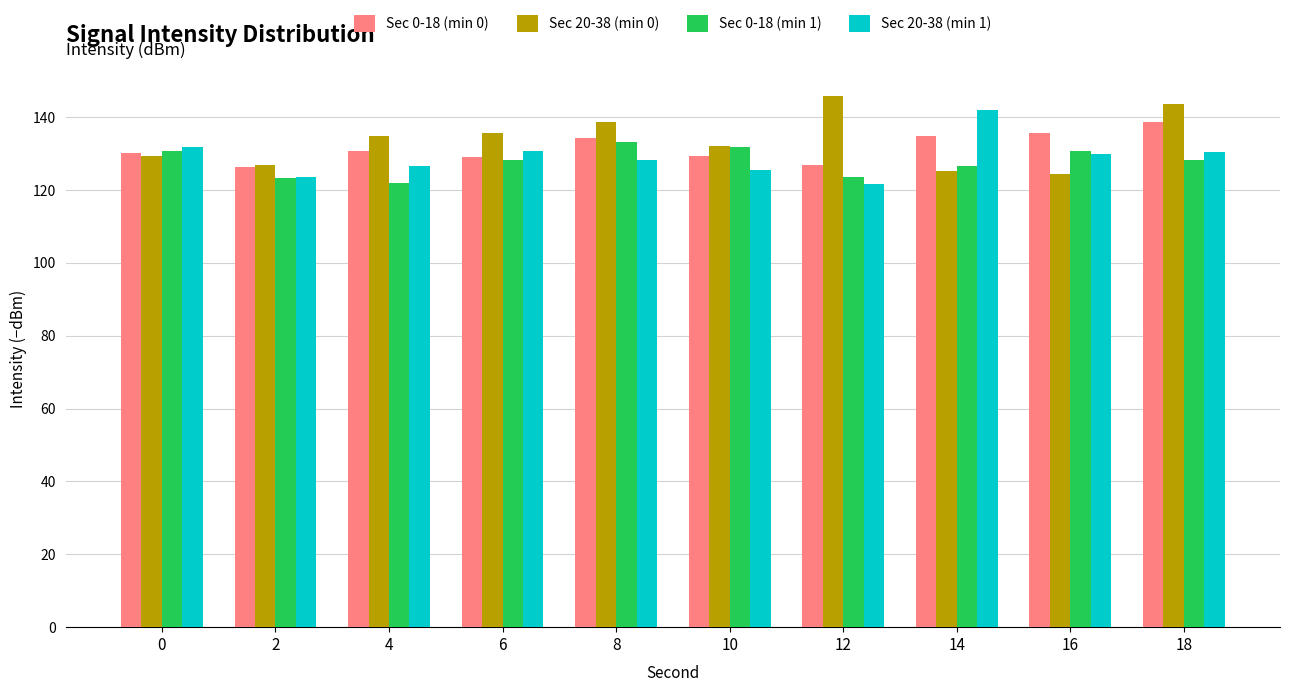

At how many categories does at least one series exceed 141?

3